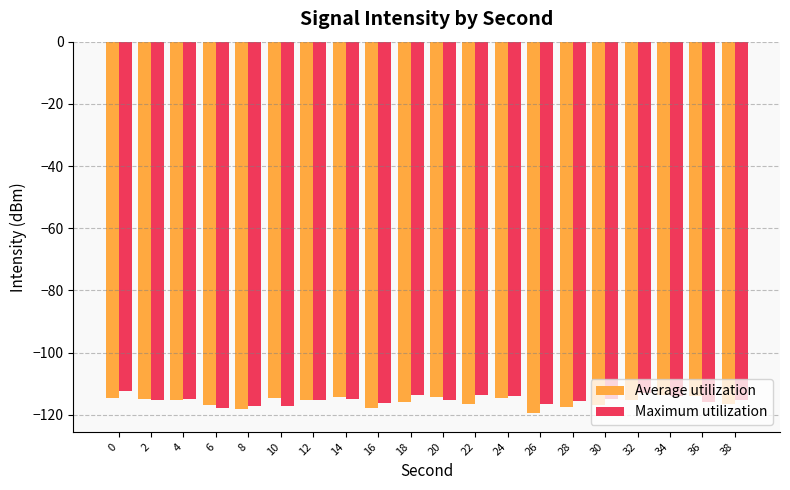

What is the total value across all series at 10?

-231.7